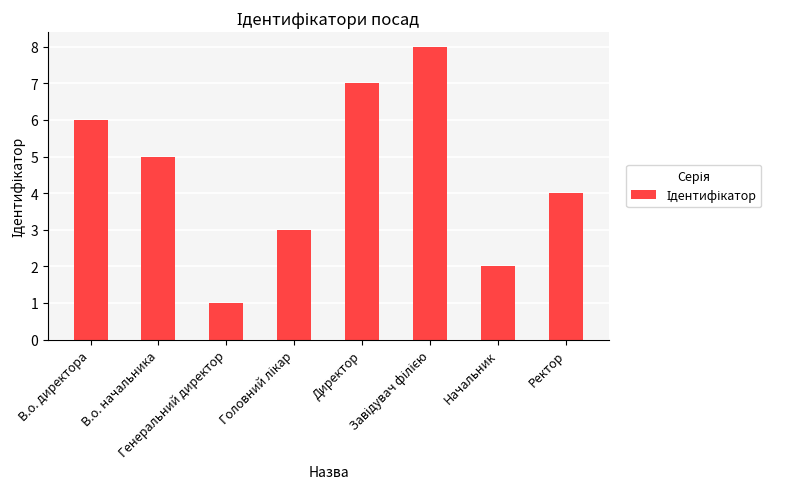

Which category has the lowest value across all series?

Генеральний директор